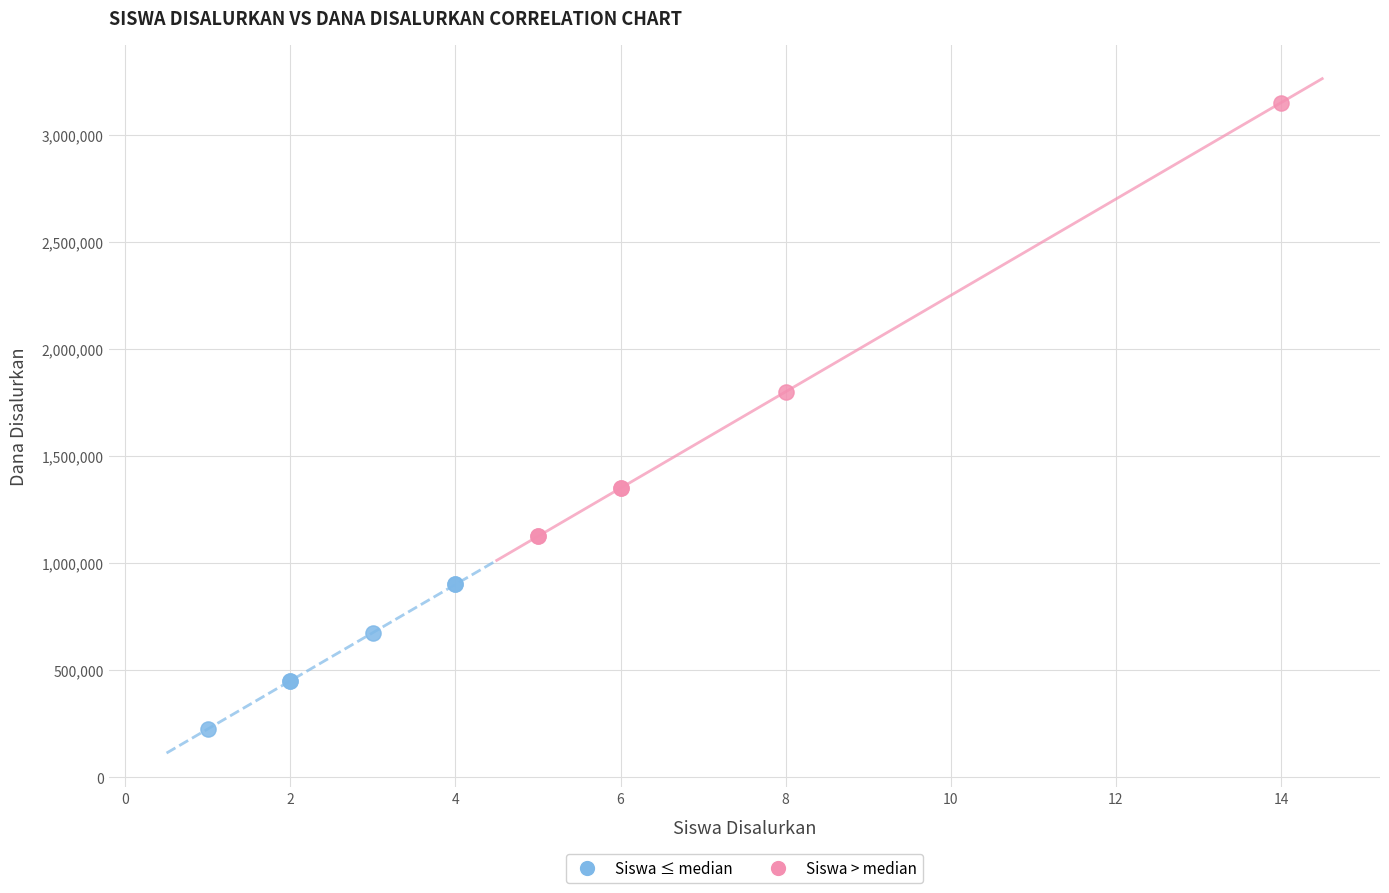

Which series contains the highest Y value?

Siswa > median